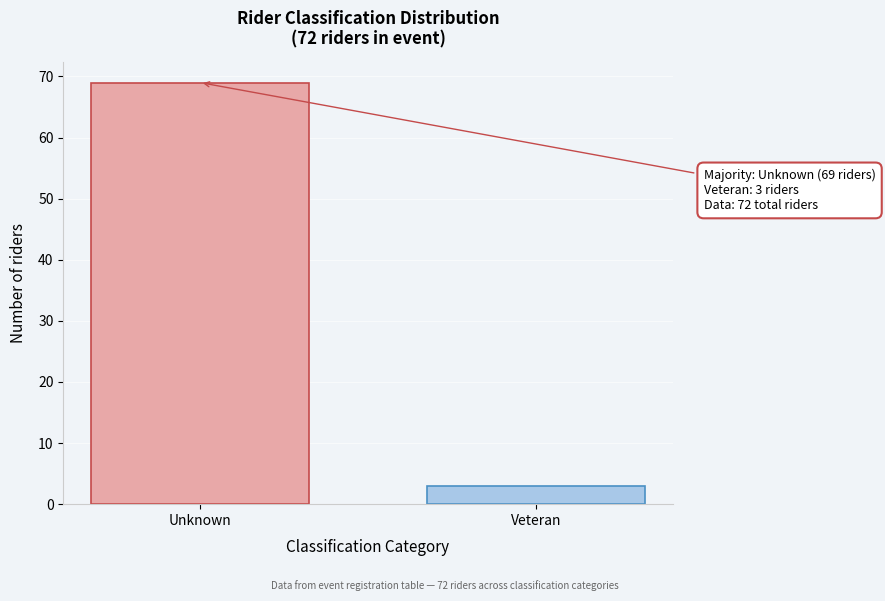

Reading left to right, what are all the values shown in this chart?

69	3